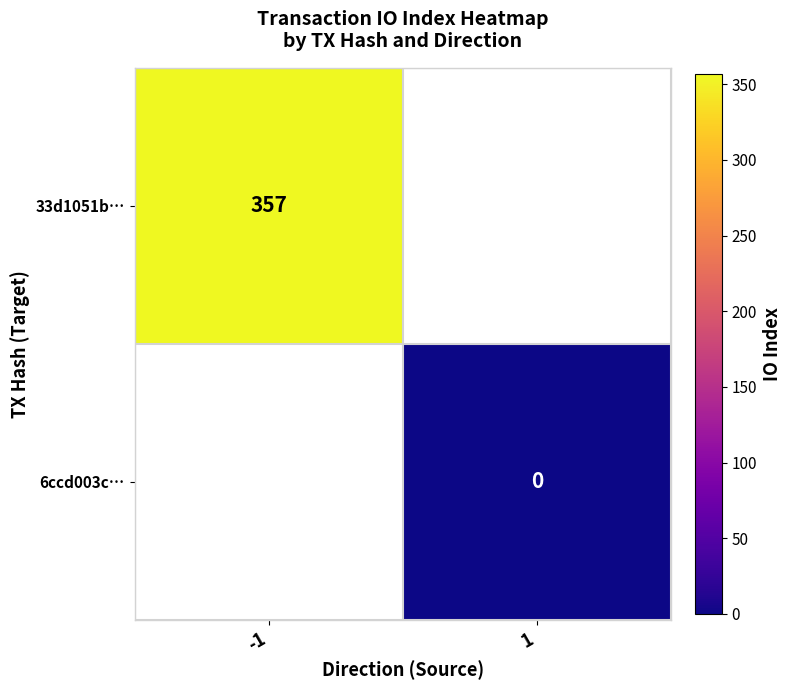

How many series are shown in this chart?

2